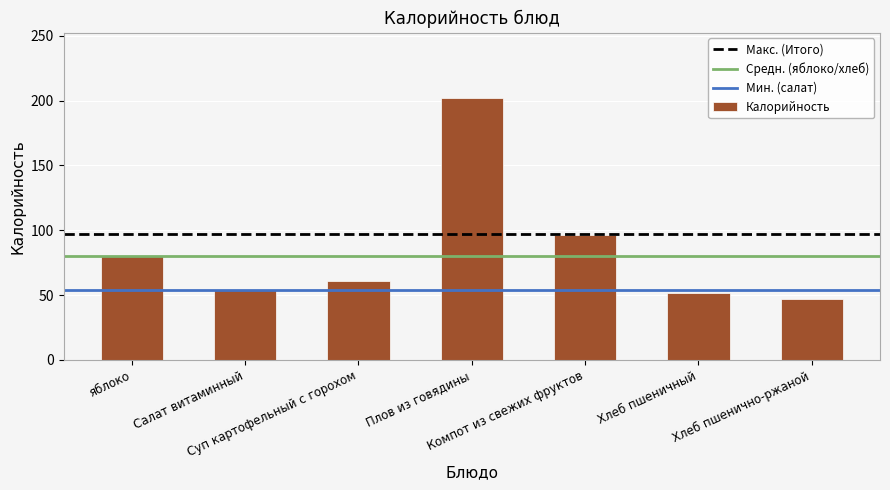

What is the sum of all values?

592